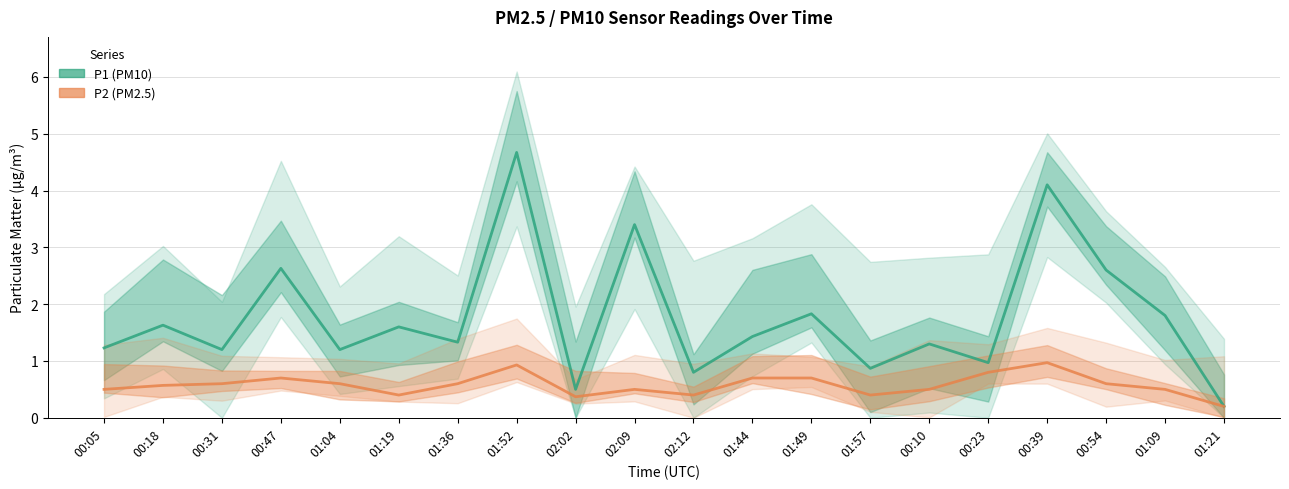

Does the chart display data point markers on the line(s)?

No